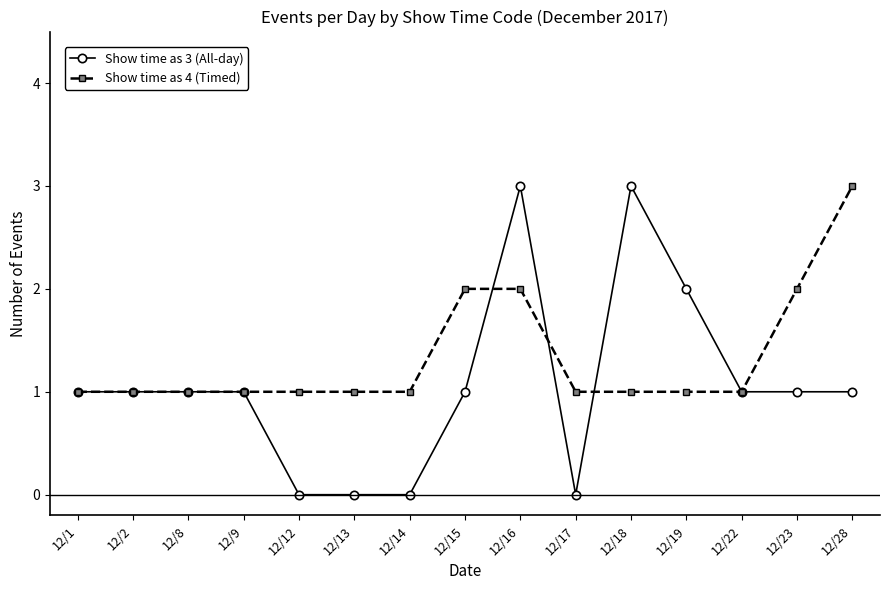

At 12/28, list the series in order from largest to smallest.

Show time as 4 (Timed), Show time as 3 (All-day)